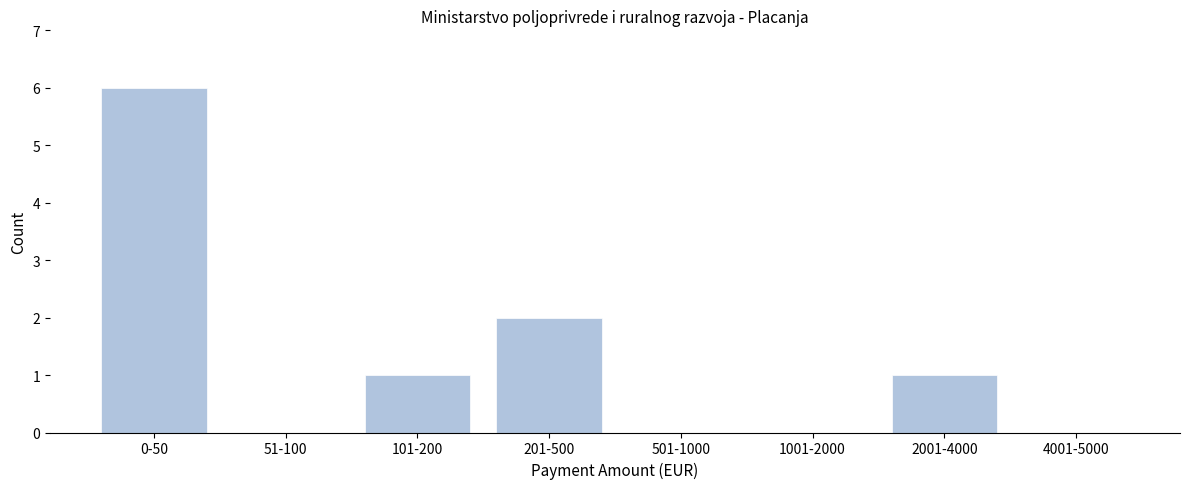

Reading left to right, list all the values displayed in this chart.

0-50=6	51-100=0	101-200=1	201-500=2	501-1000=0	1001-2000=0	2001-4000=1	4001-5000=0